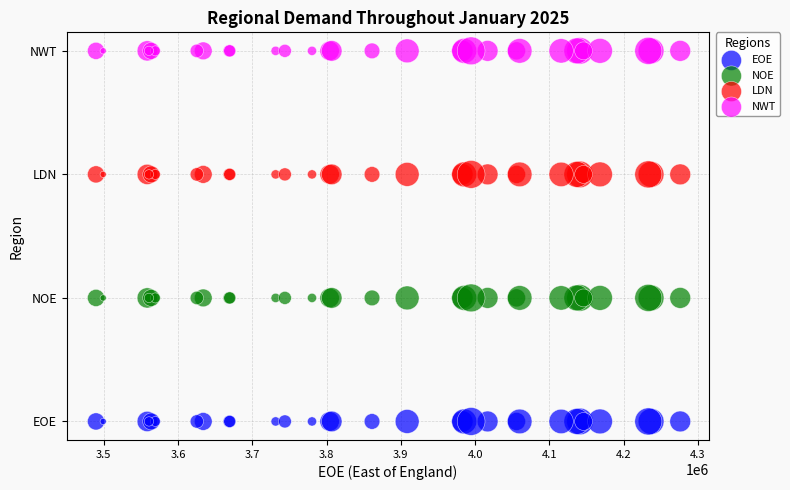

What are all the series names shown in the legend?

EOE, NOE, LDN, NWT